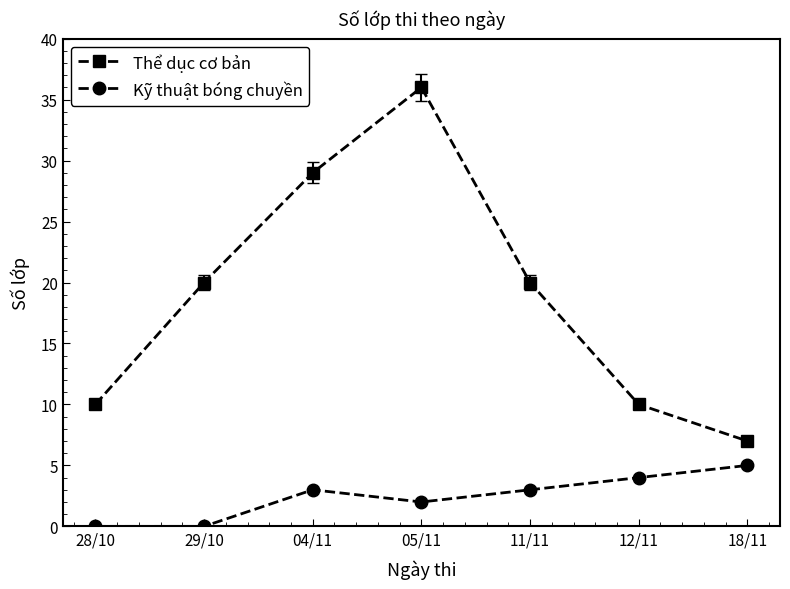

How many interior local peaks does the Kỹ thuật bóng chuyền series have?

1